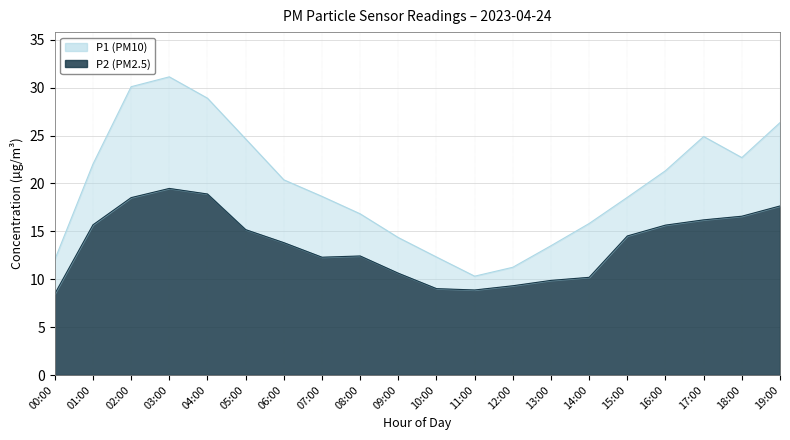

What is the highest value of the P2 series?

19.5